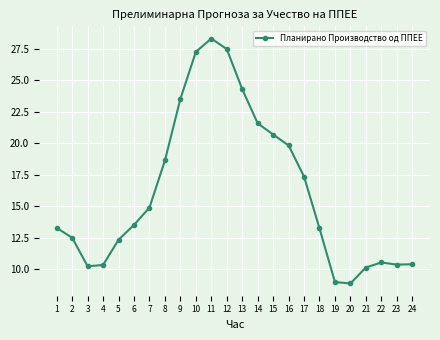

What is the approximate value at 2?

12.5